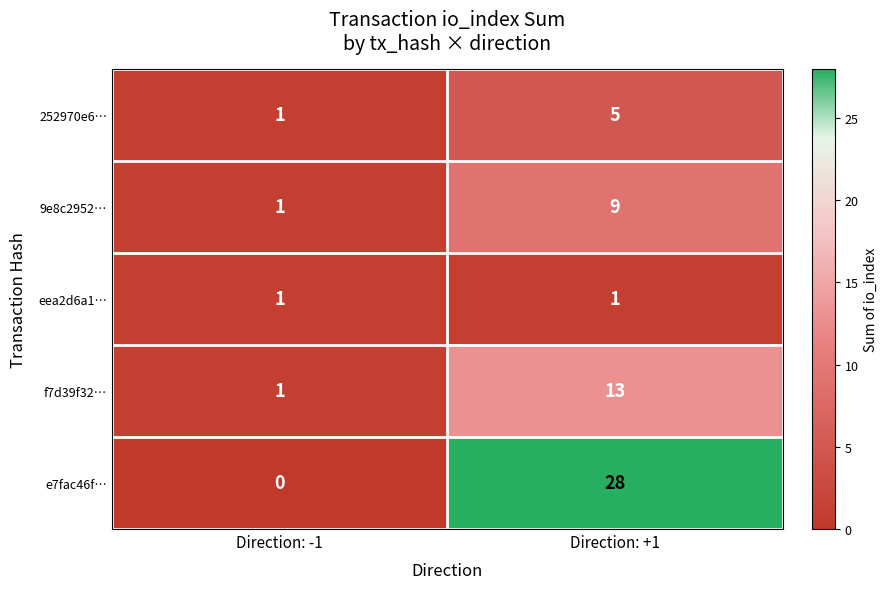

Is it true that f7d39f32… equals 13 at Direction: +1?

True